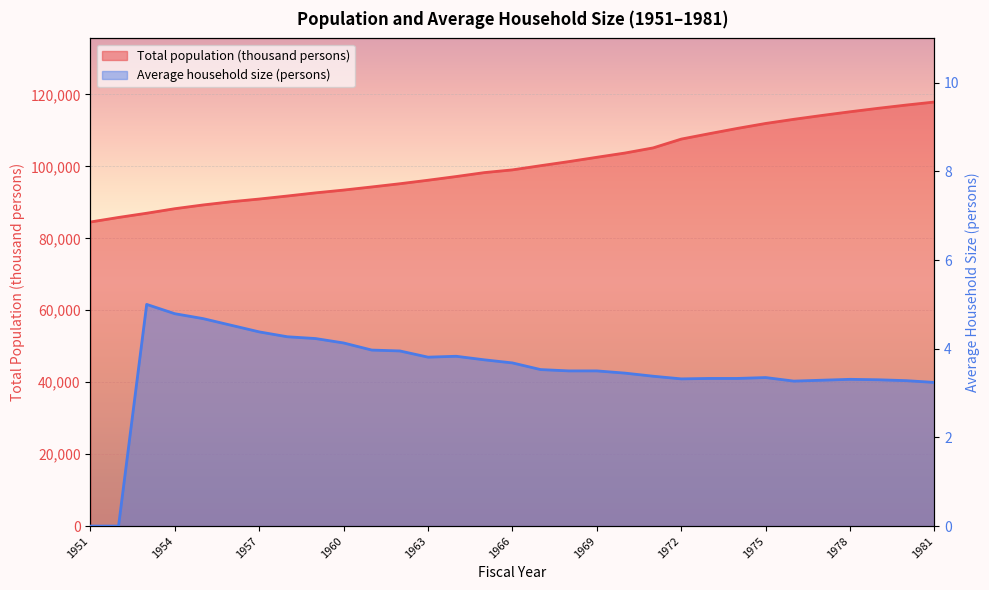

What is the total value across all series at 1974?

110576.3